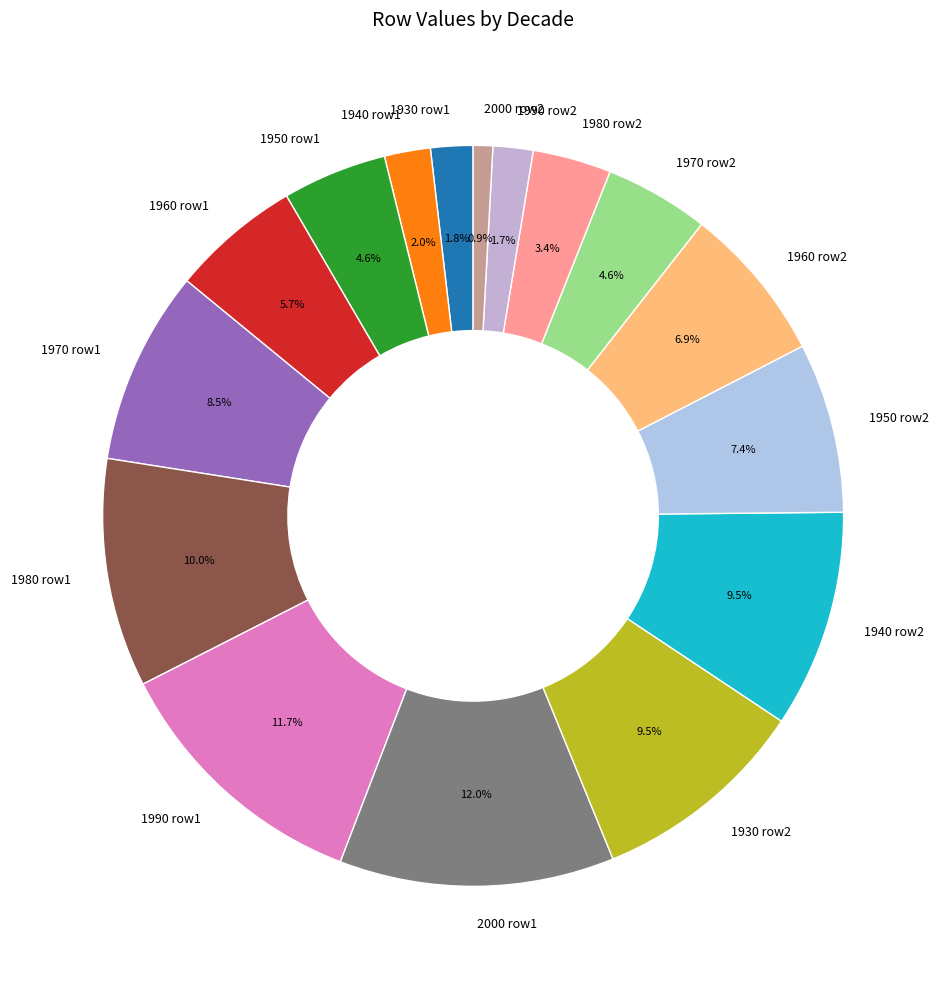

Is the sum of 2000 row2 and 1950 row1 greater than half?

No